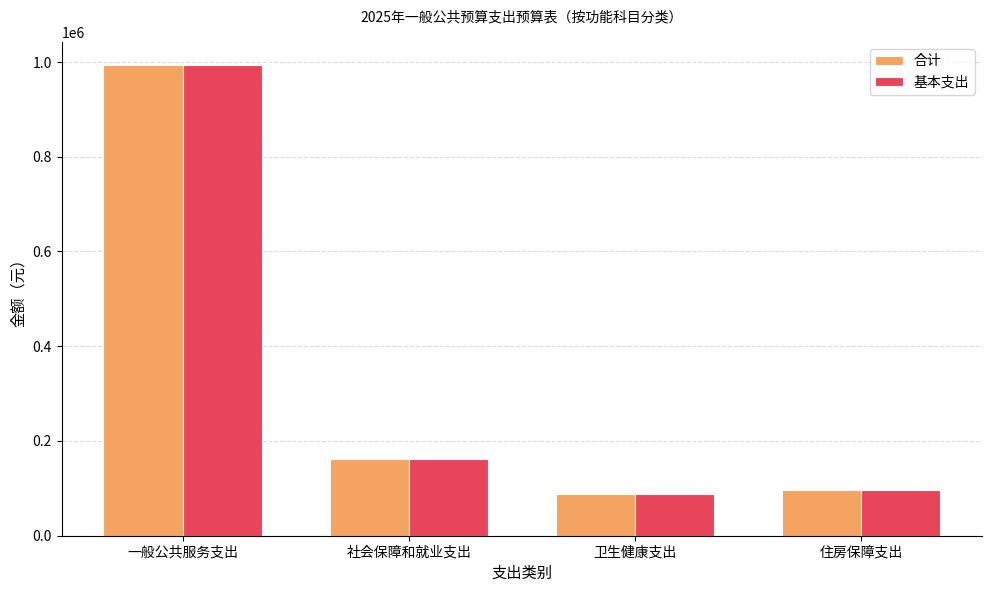

What is the label of the 4th bar from the right?

一般公共服务支出